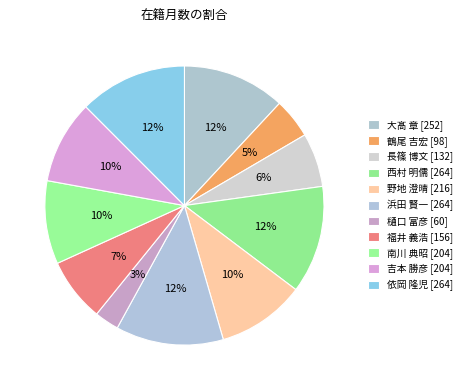

How many slices are in this pie chart?

11